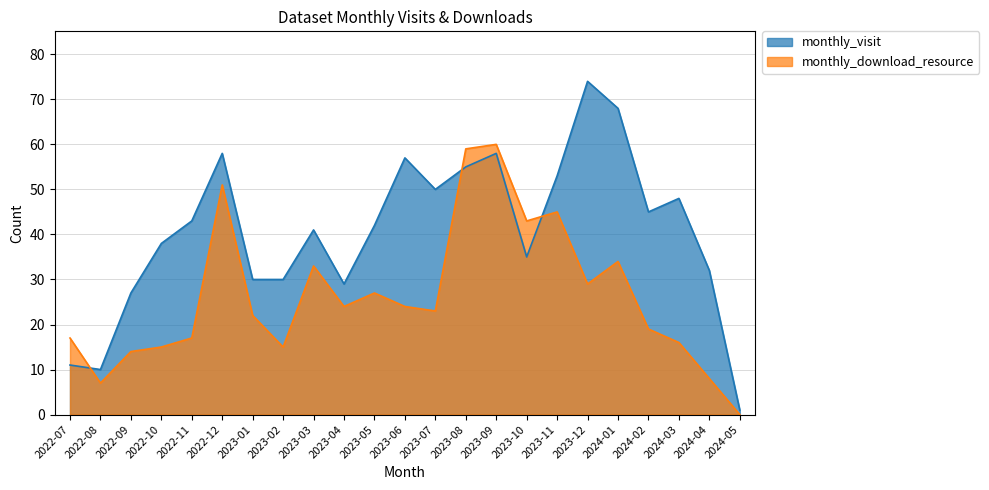

True or false: monthly_visit has more than 1 interior local peaks.

True